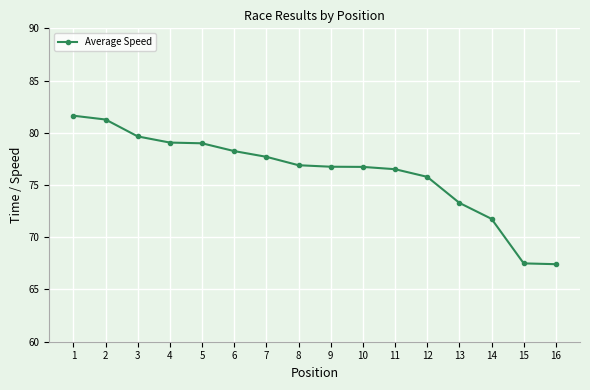

Read the value at 2.

81.3